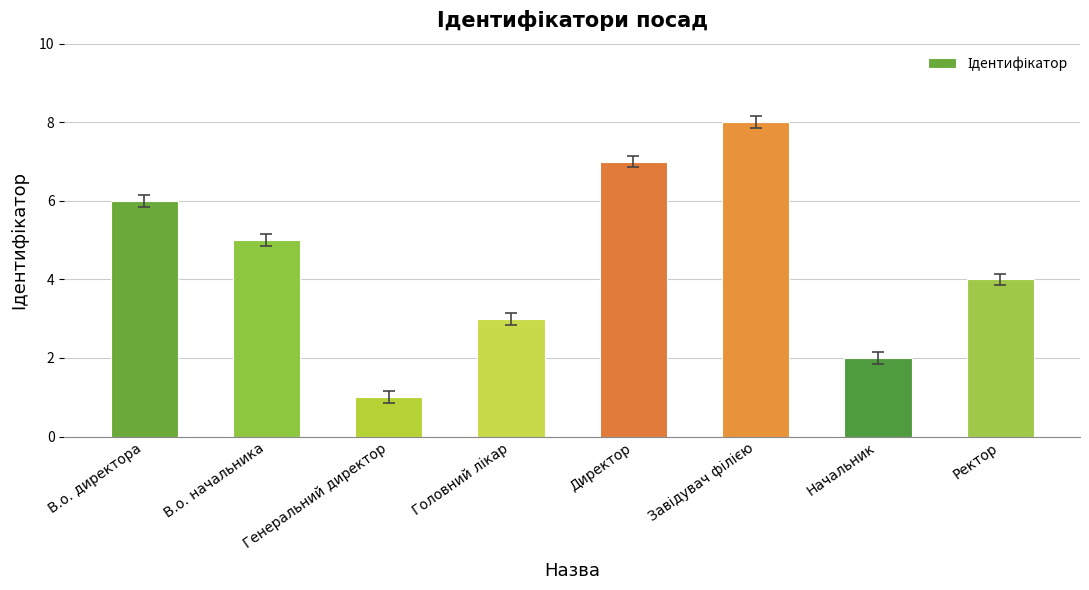

Is it true that the value at Ректор is 6?

False